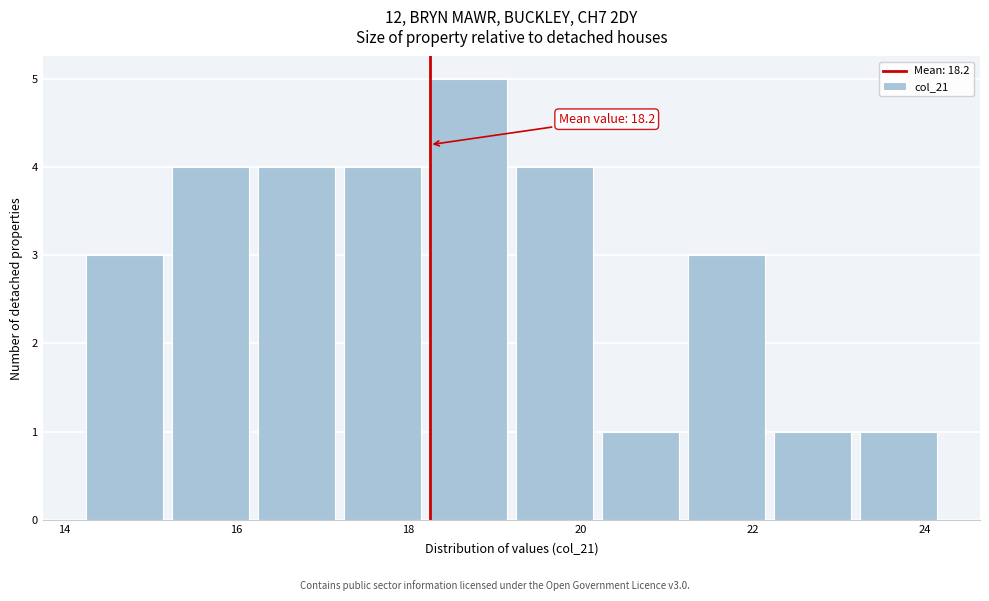

Which range on the x-axis has the tallest bar?

18.2 to 19.2